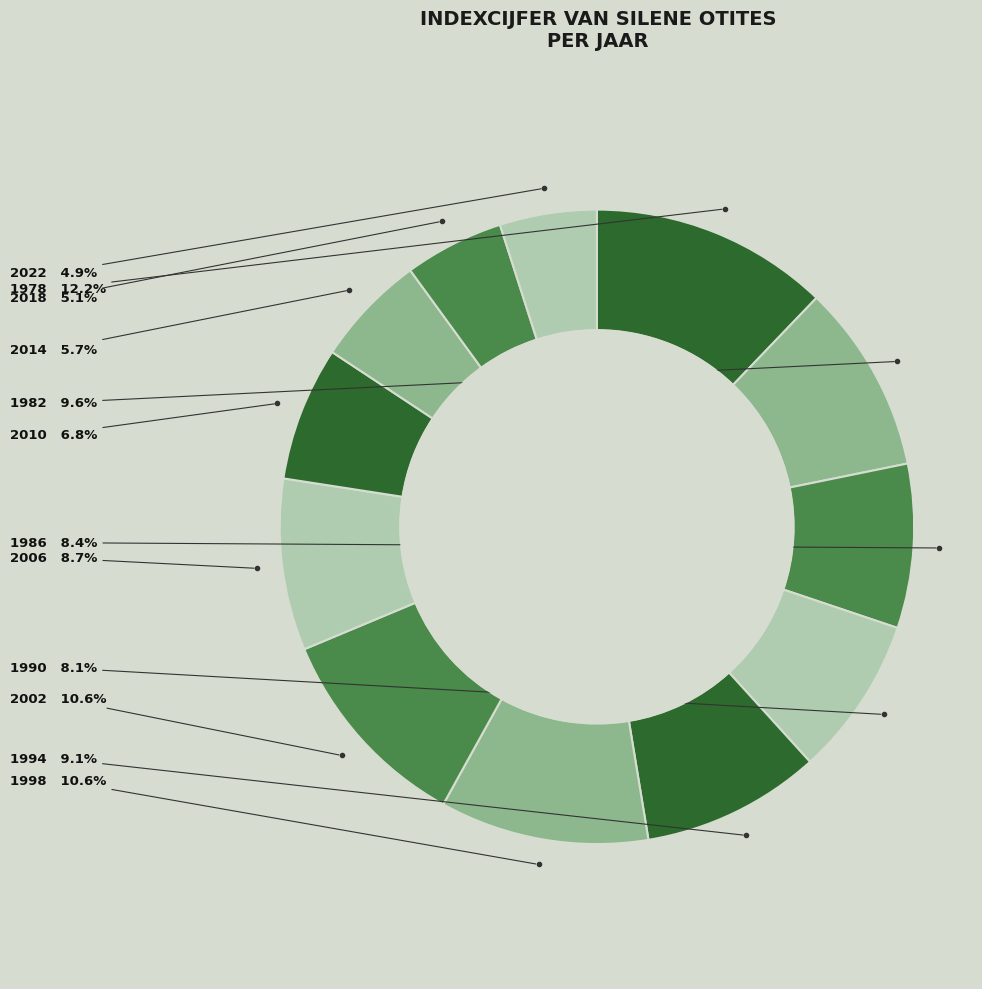

Is 2018 the majority of the pie?

No